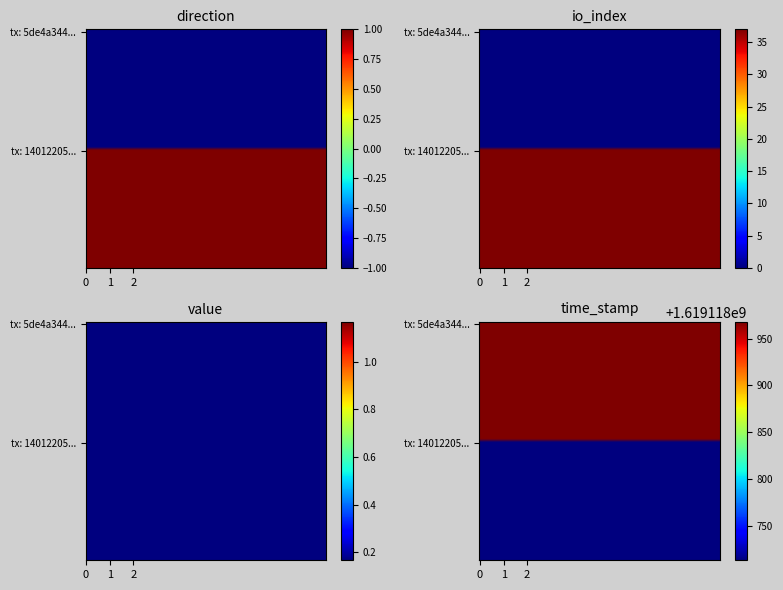

What is the difference between the 5de4a344cce0f19c3b5cf749fa3666b23209171 values at io_index and value?

0.2